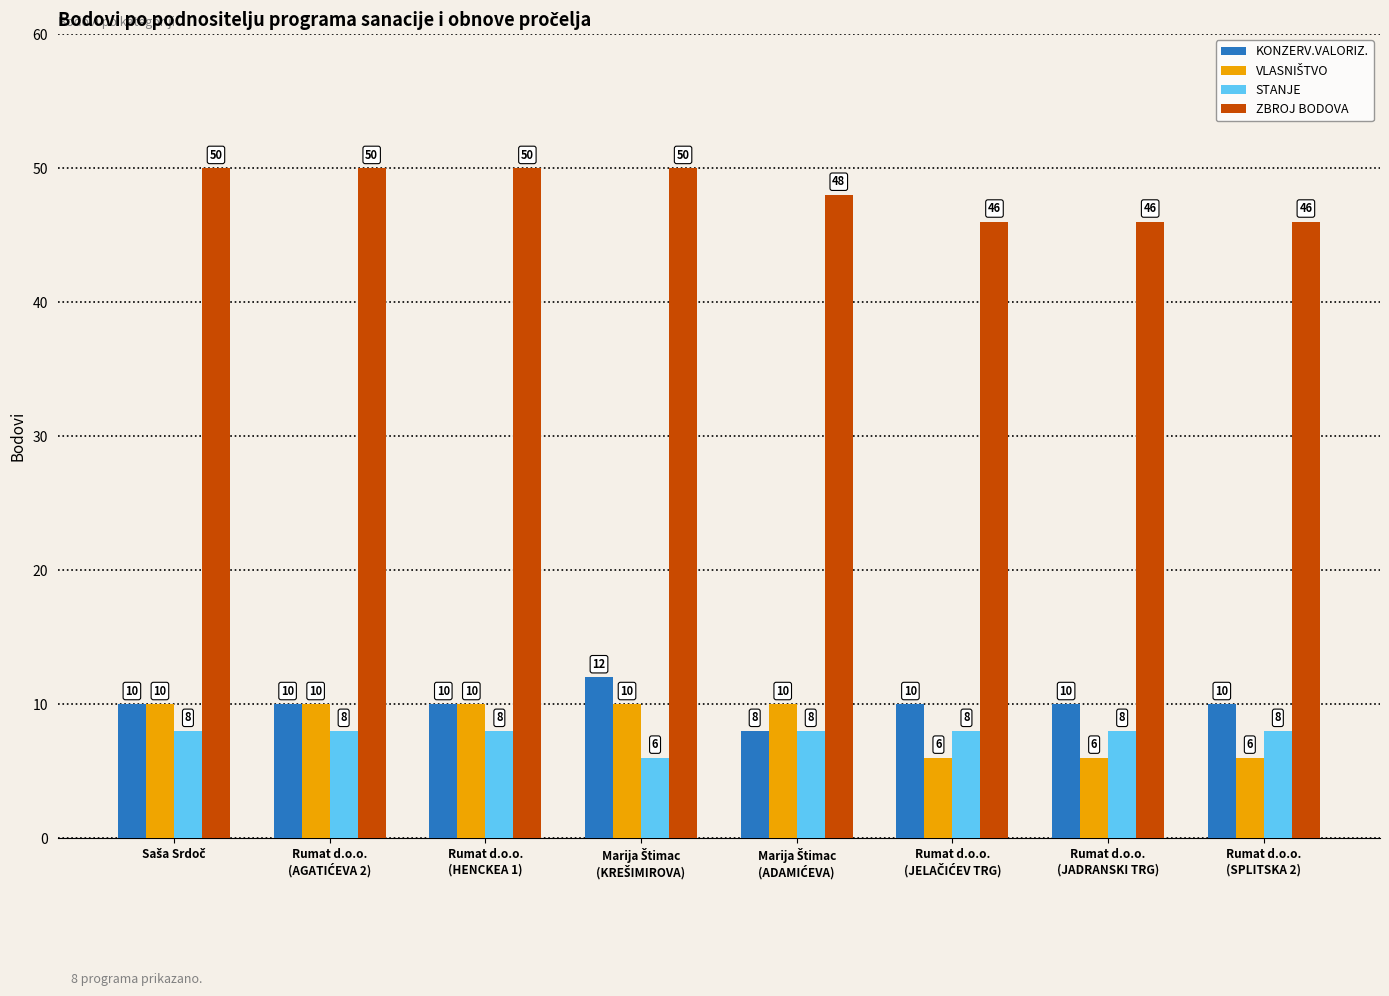

Count the number of data series in this chart.

4